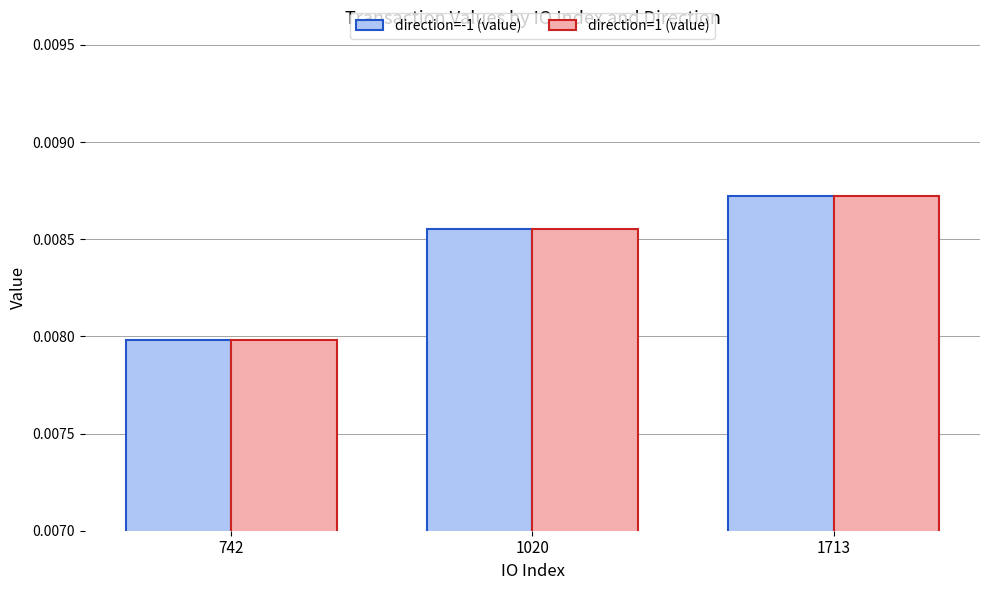

List the labels in order of direction=-1 (value) value, smallest first.

742, 1020, 1713